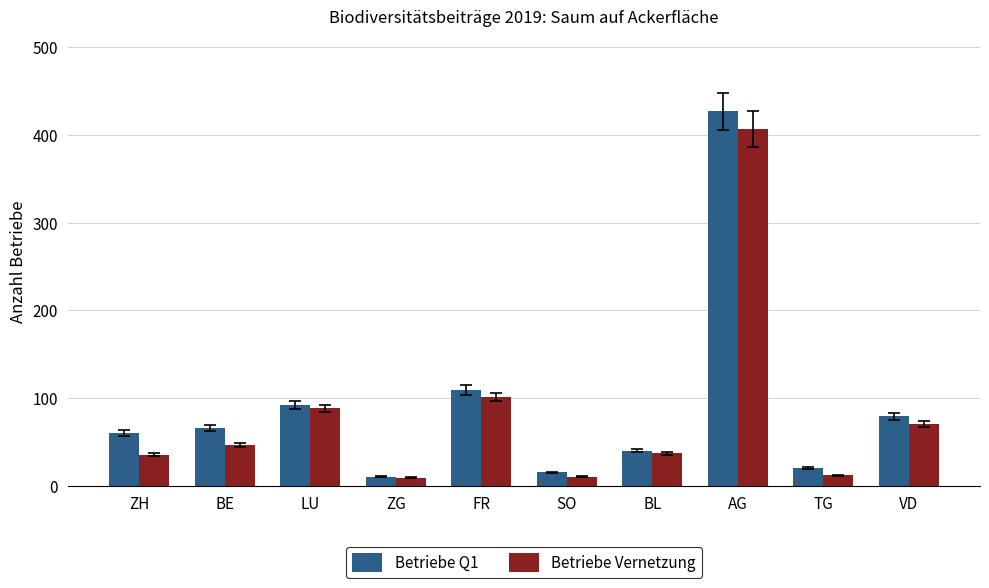

What is the spread (max minus min) of values at TG?

8